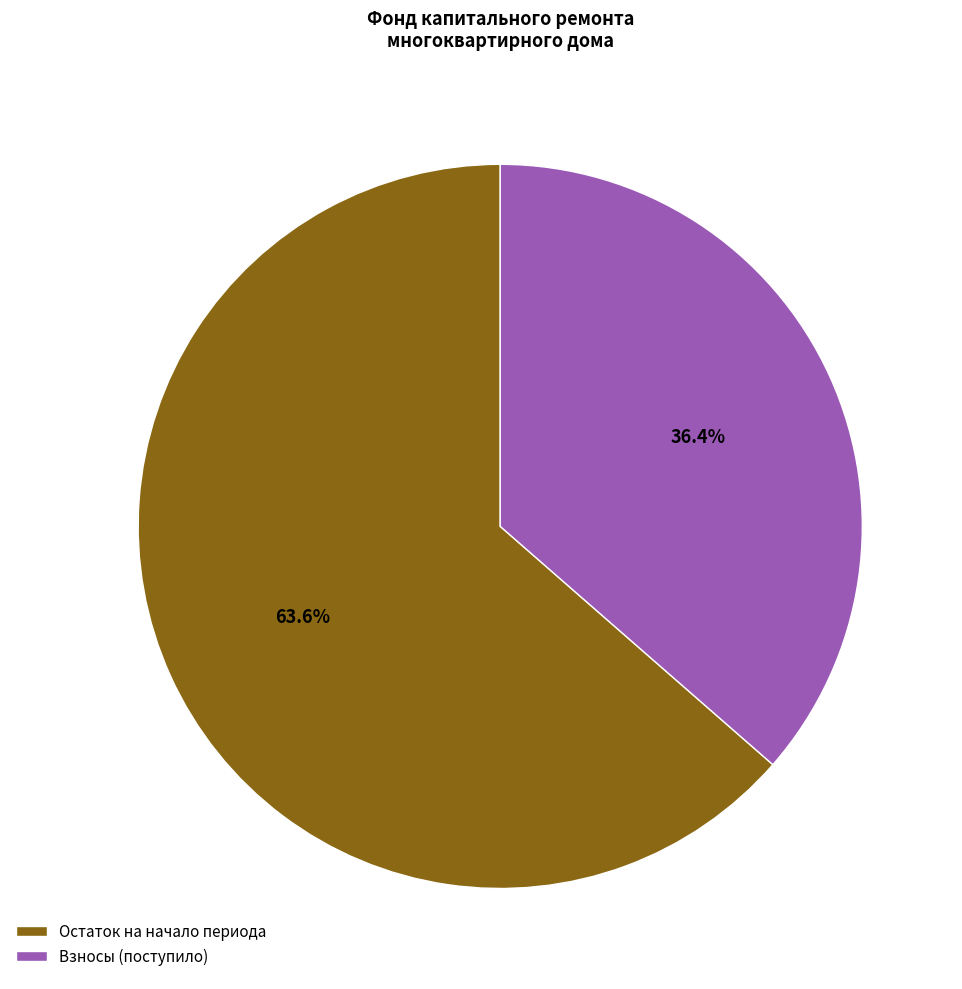

Rank the categories by value from highest to lowest.

Остаток на начало периода, Взносы (поступило)